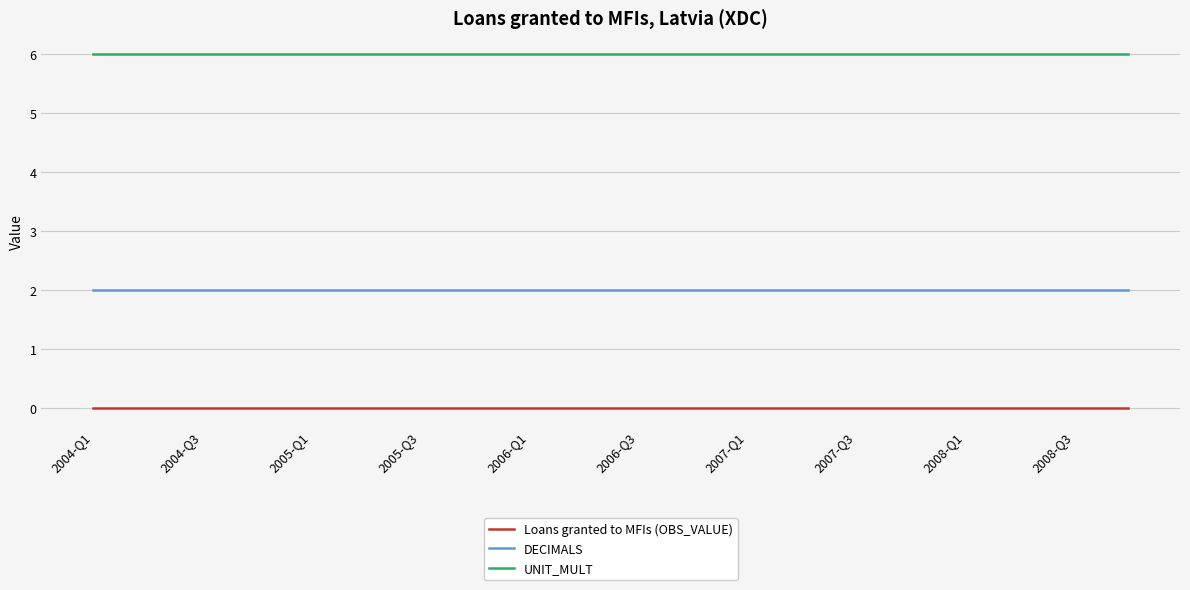

Rank the series by their maximum value, from lowest to highest.

Loans granted to MFIs (OBS_VALUE), DECIMALS, UNIT_MULT